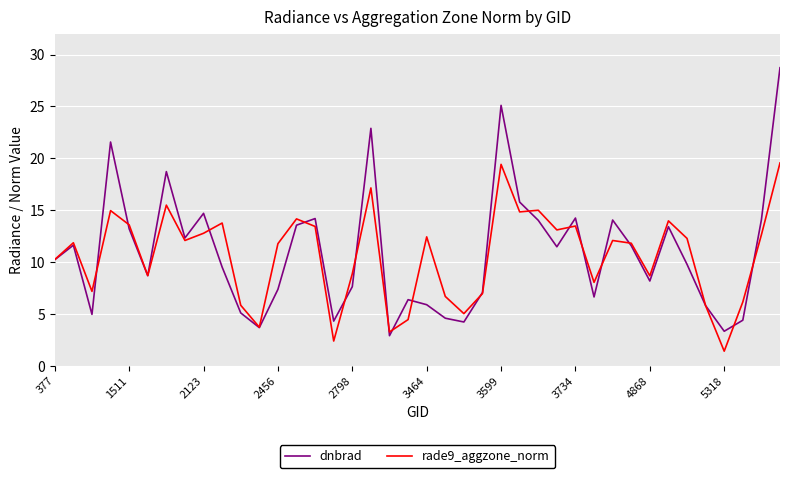

What is the greatest value displayed?

28.7